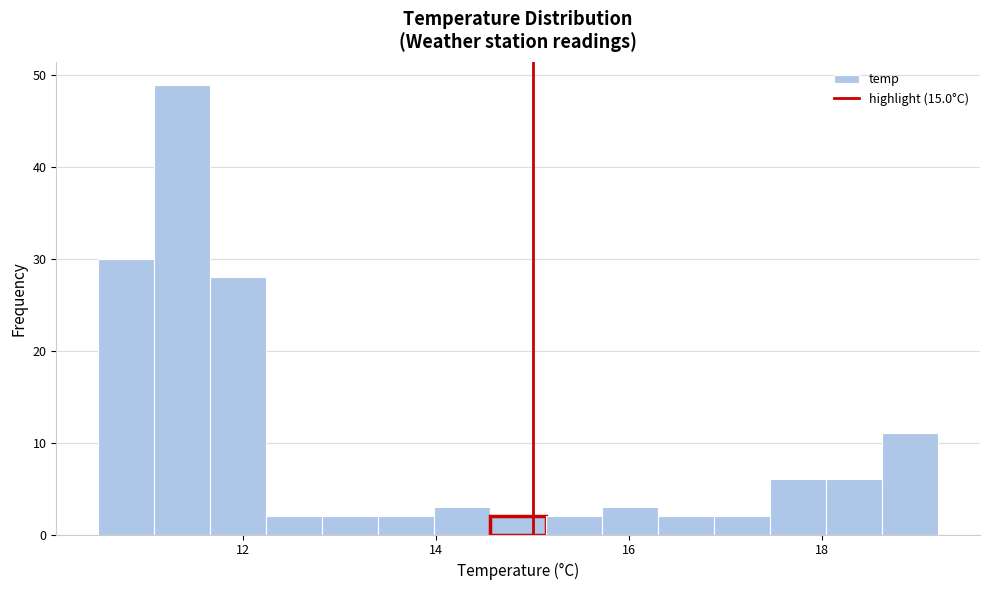

Around what value on the x-axis is the tallest bar? Give the approximate position of its centre, as read against the axis.

11.4